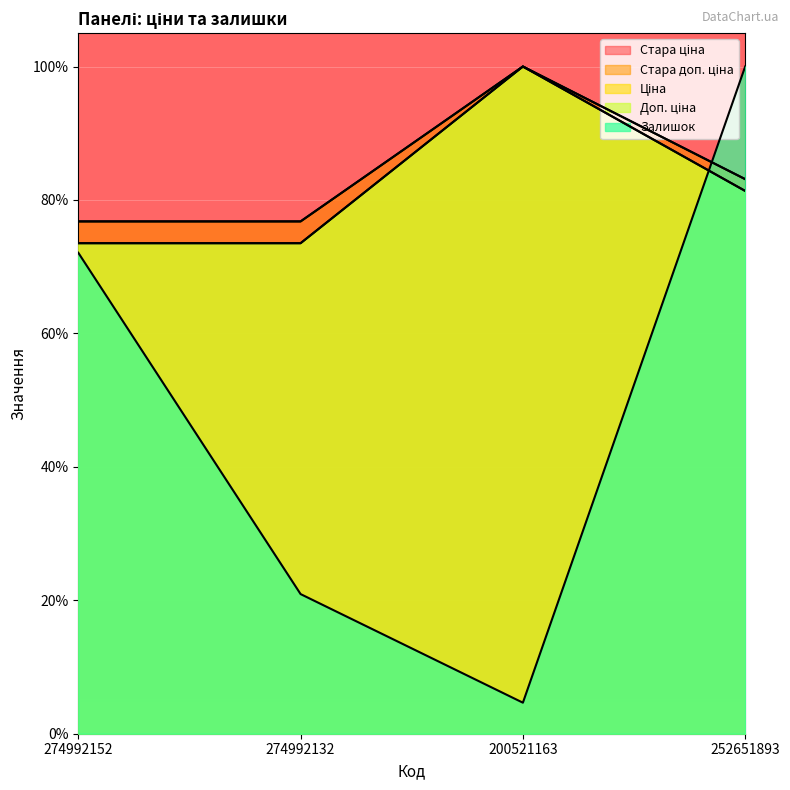

At which label does Доп. ціна first exceed 81?

200521163